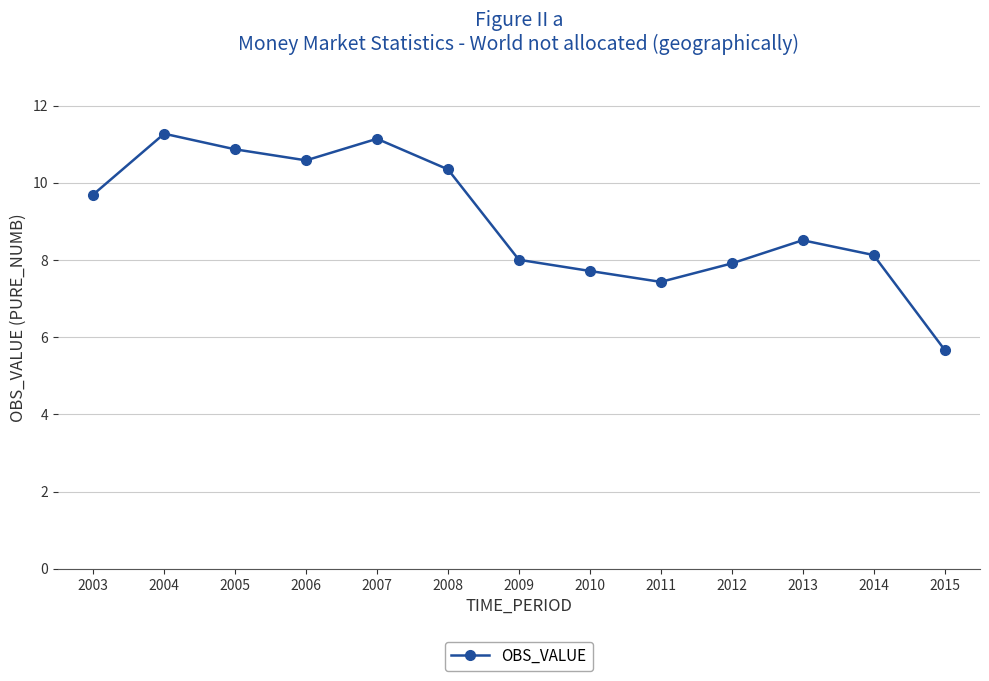

Reading left to right, list all the values displayed in this chart.

9.7	11.3	10.9	10.6	11.1	10.3	8.0	7.7	7.4	7.9	8.5	8.1	5.7